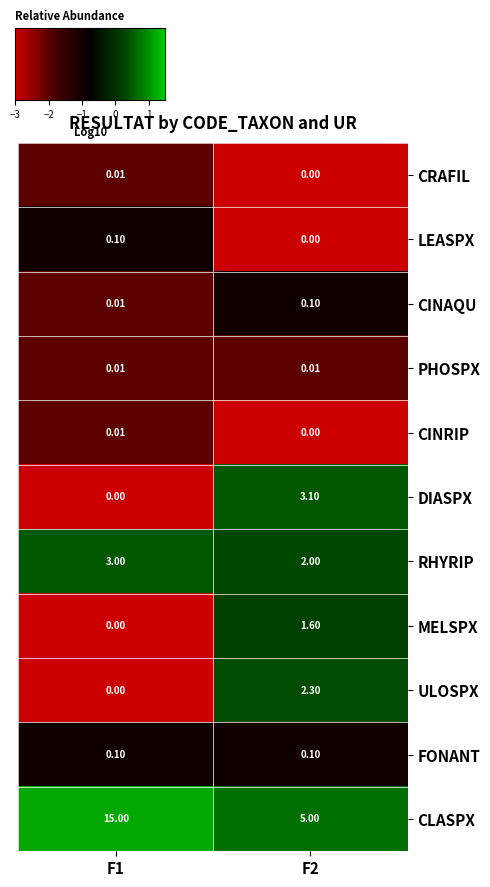

Which series changed the most between F1 and F2?

CLASPX